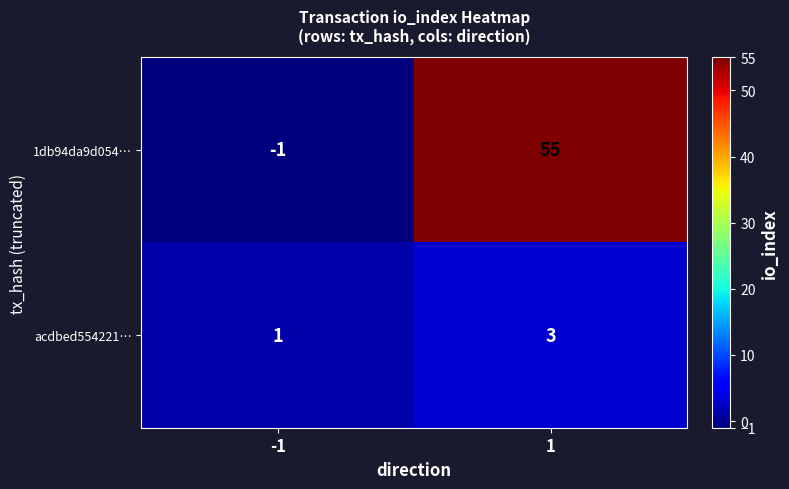

How many distinct data groups are displayed?

2